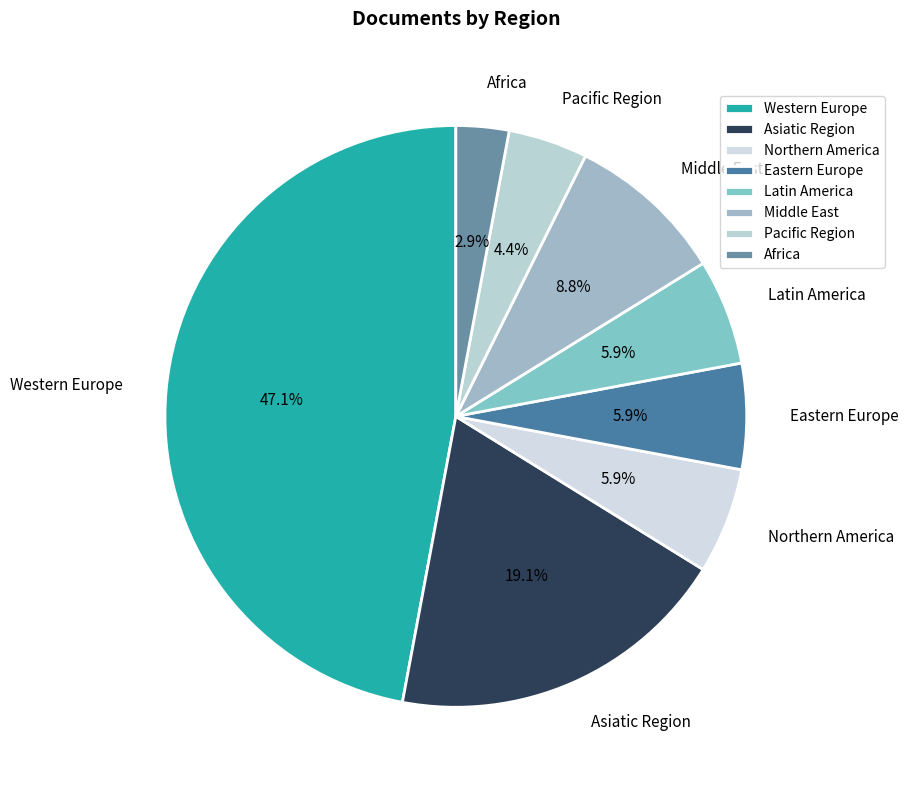

True or false: Eastern Europe accounts for 1% of the total.

False